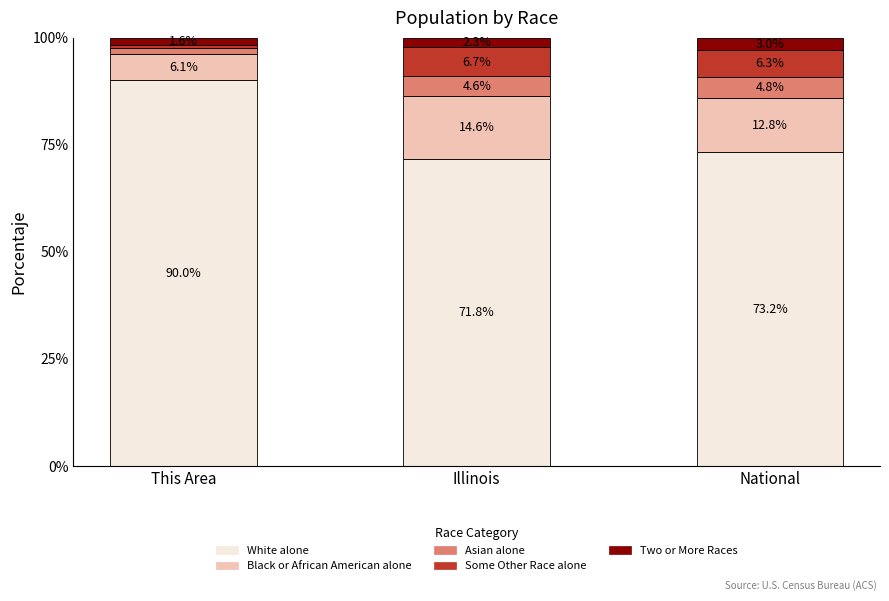

Does the chart contain any negative values?

No